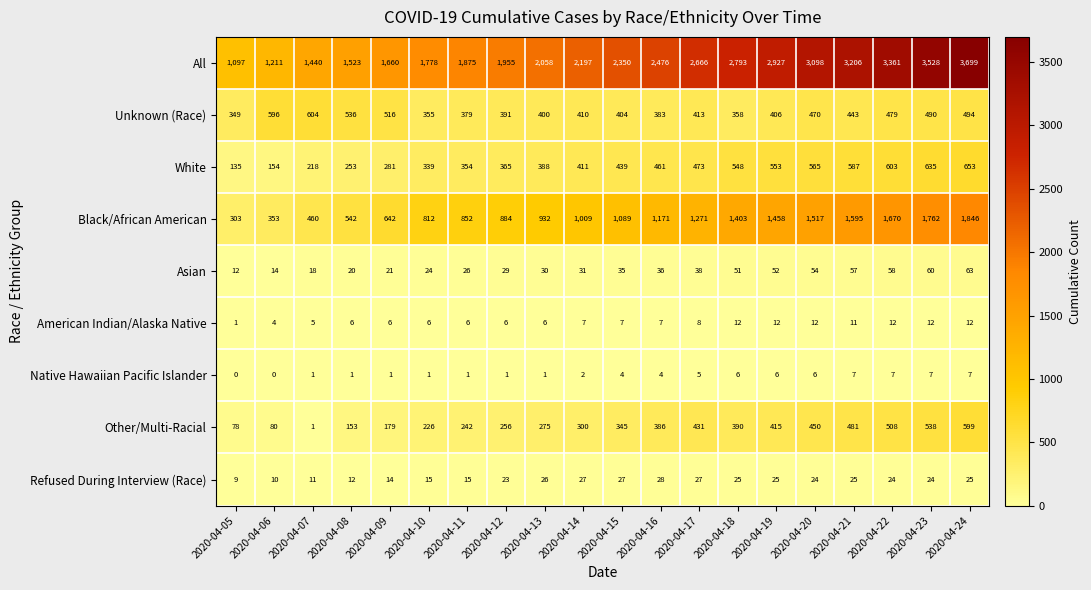

Which series has the largest range (max minus min)?

All